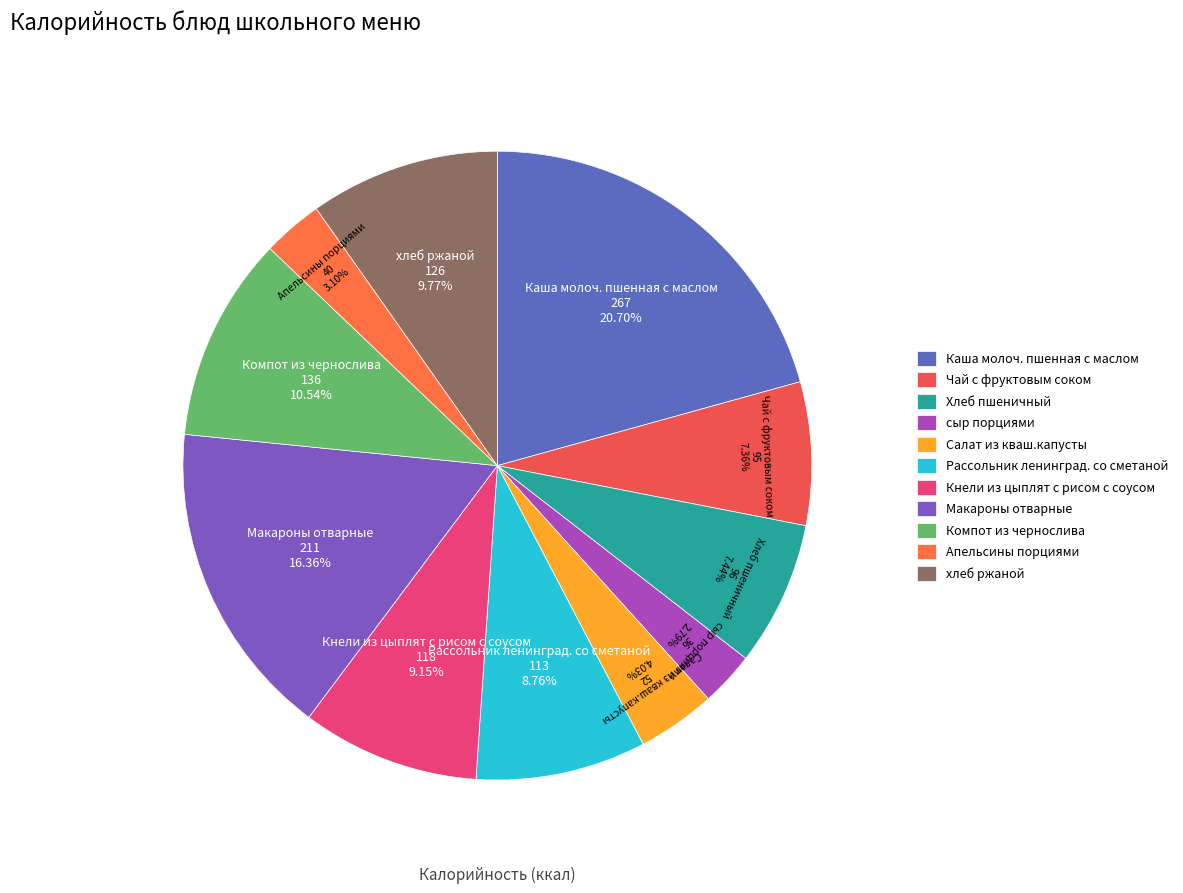

What percentage do Чай с фруктовым соком and Апельсины порциями together represent?

10.5%